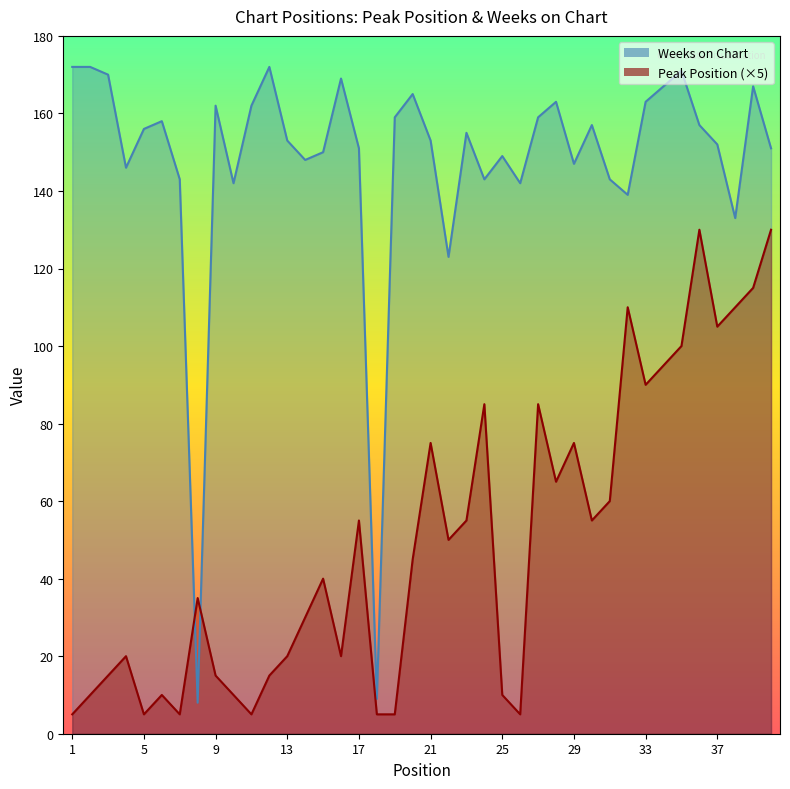

How many series are shown in this chart?

2